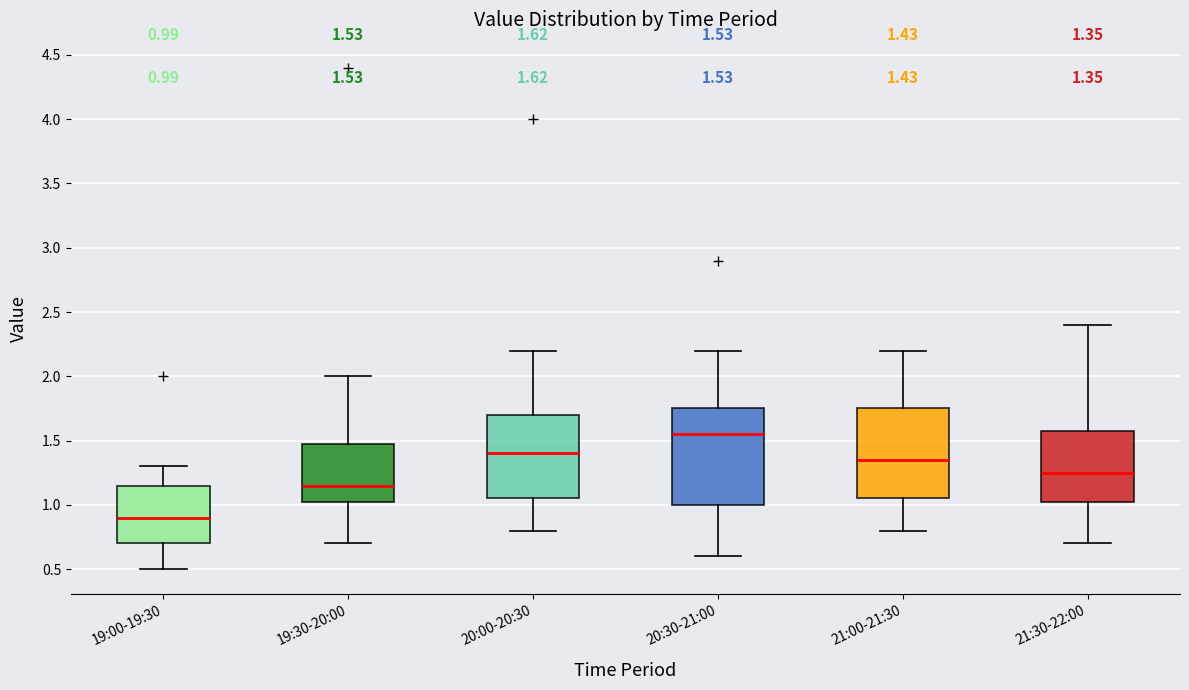

Which box has the highest median line?

20:30-21:00